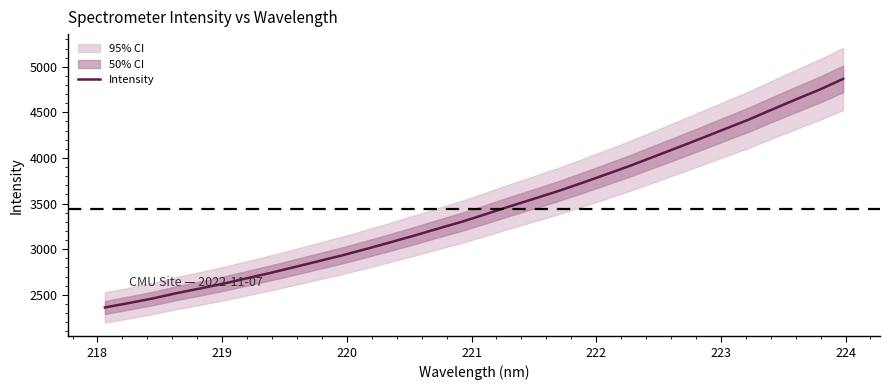

Does the chart display data point markers on the line(s)?

No